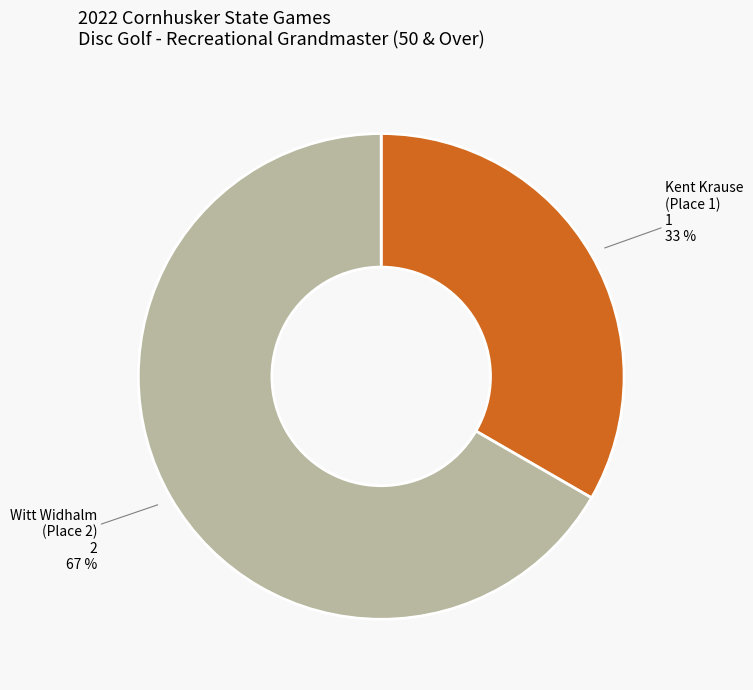

What is the smallest slice in the pie chart?

Kent Krause (Place 1)